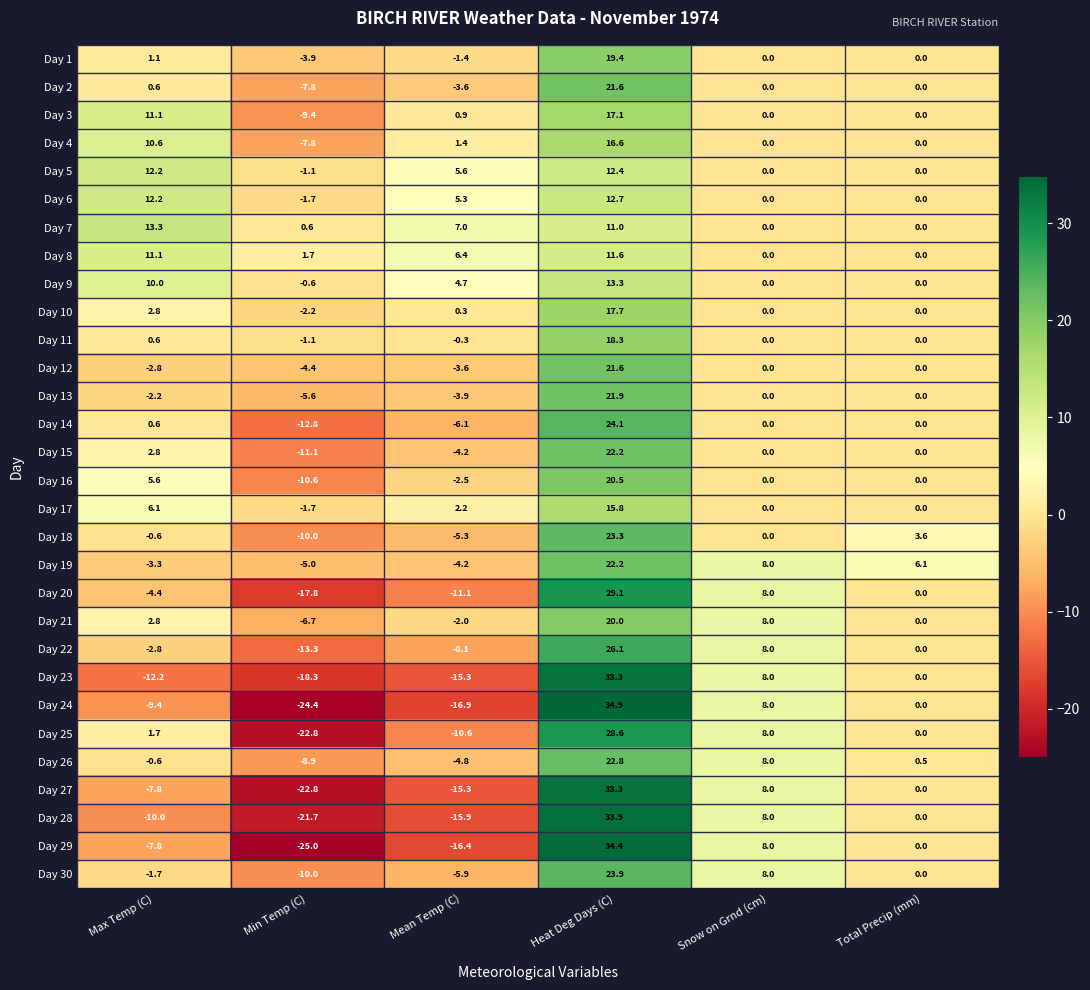

Which series has the largest total across all categories?

Day 7